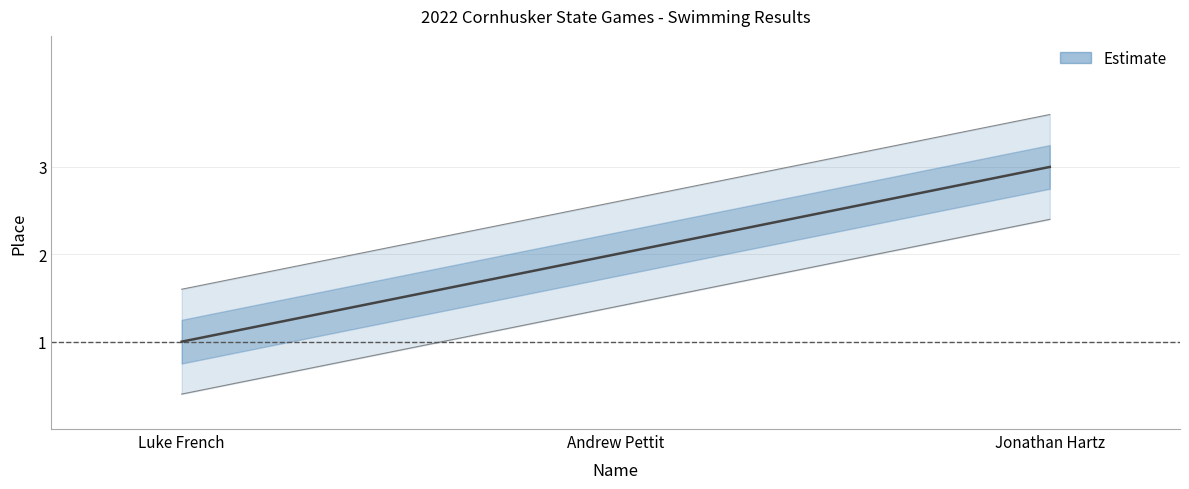

Which has a higher value, Jonathan Hartz or Luke French?

Jonathan Hartz